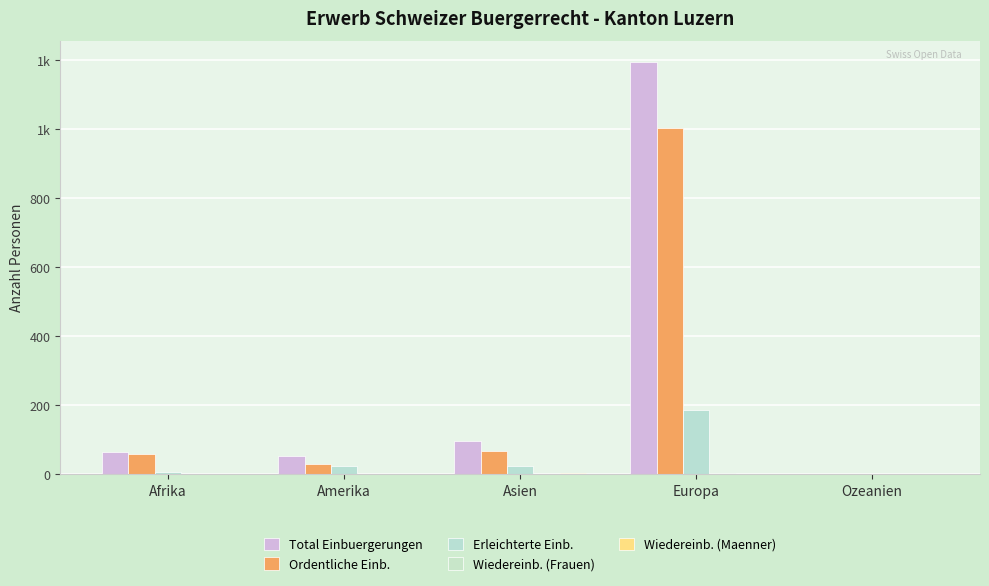

What is the difference between the highest and lowest values at Afrika?

65